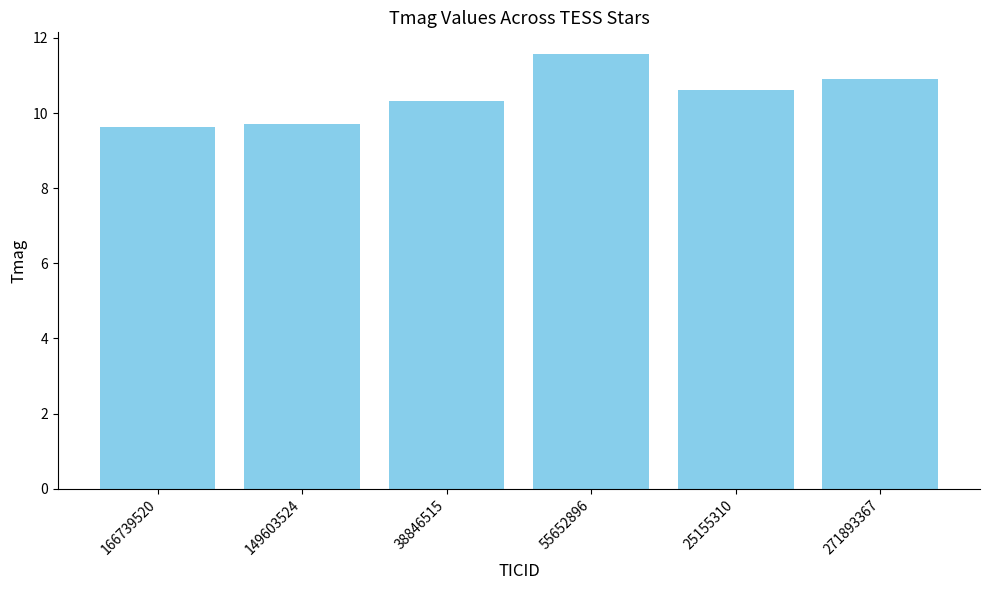

What position from the right is 166739520?

6